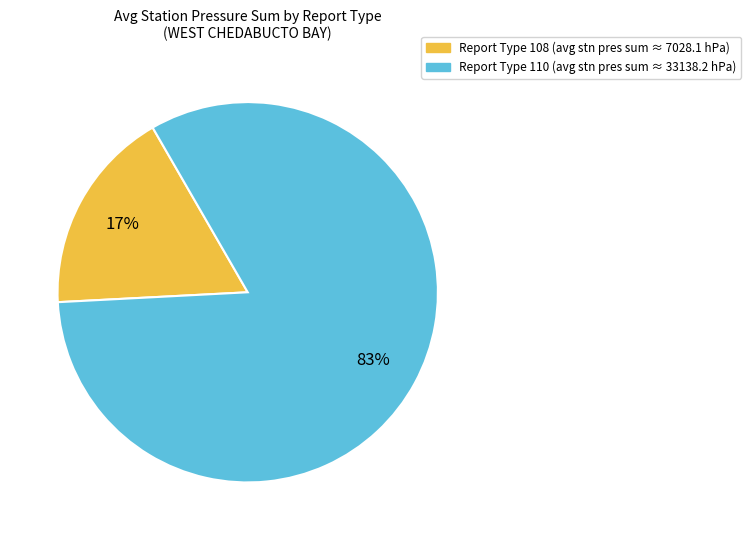

To the nearest percent, what is the average slice percentage?

50%